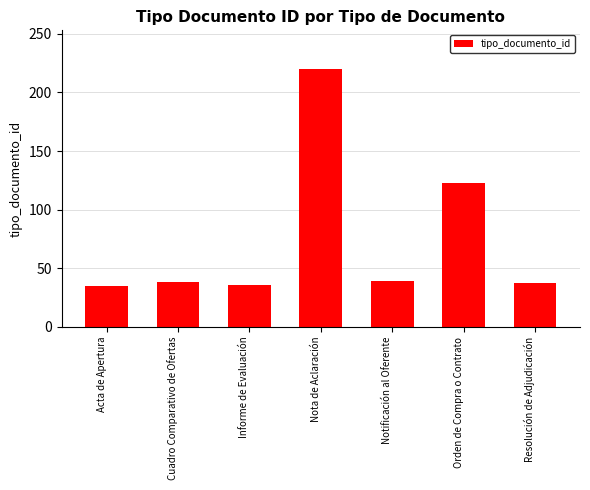

What is the maximum value shown in the chart?

220